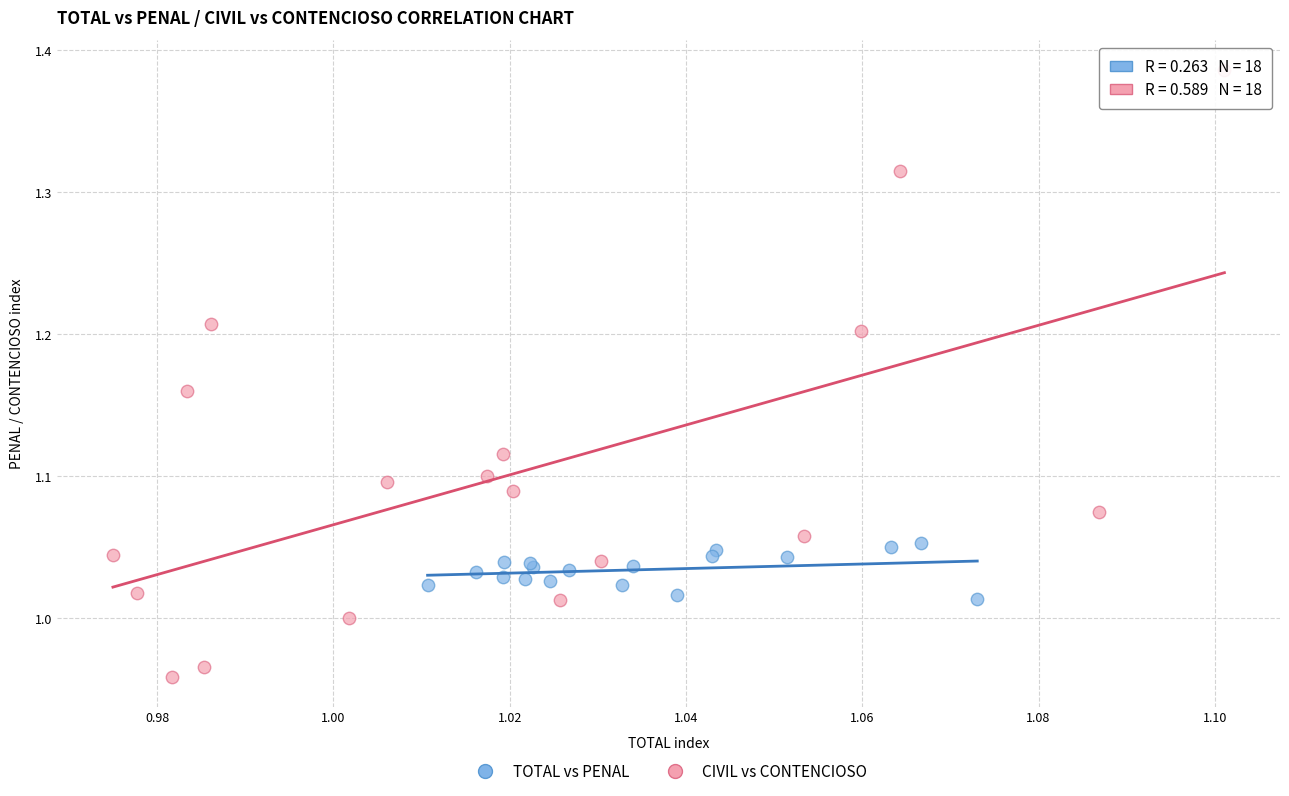

Which series contains the highest Y value?

CIVIL vs CONTENCIOSO